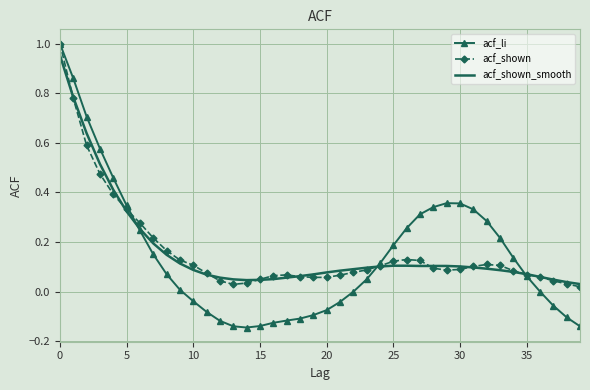

True or false: acf_shown and acf_li cross at least once.

True